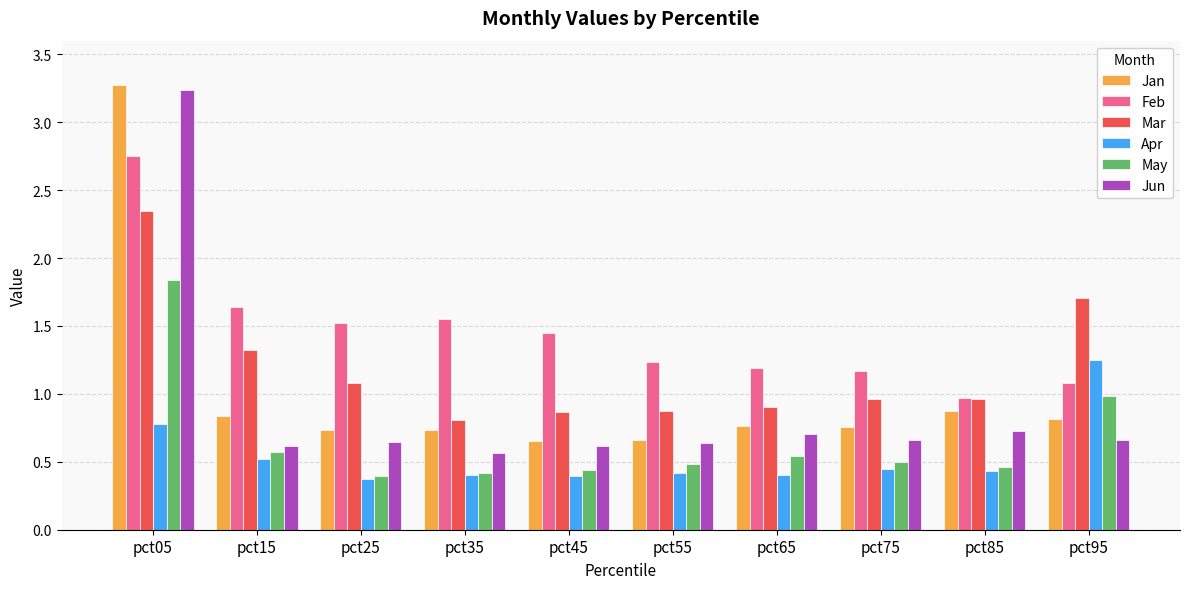

At how many categories does at least one series exceed 0?

10